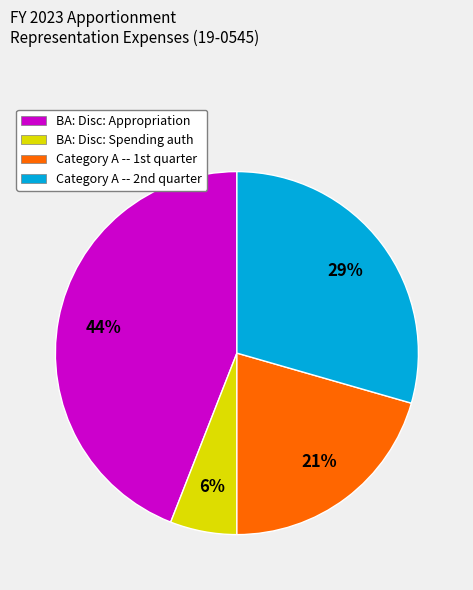

Rank the categories by value from highest to lowest.

BA: Disc: Appropriation, Category A -- 2nd quarter, Category A -- 1st quarter, BA: Disc: Spending auth